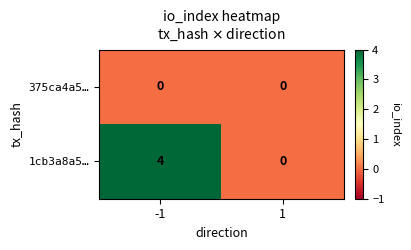

At which category is the sum across all series the highest?

-1